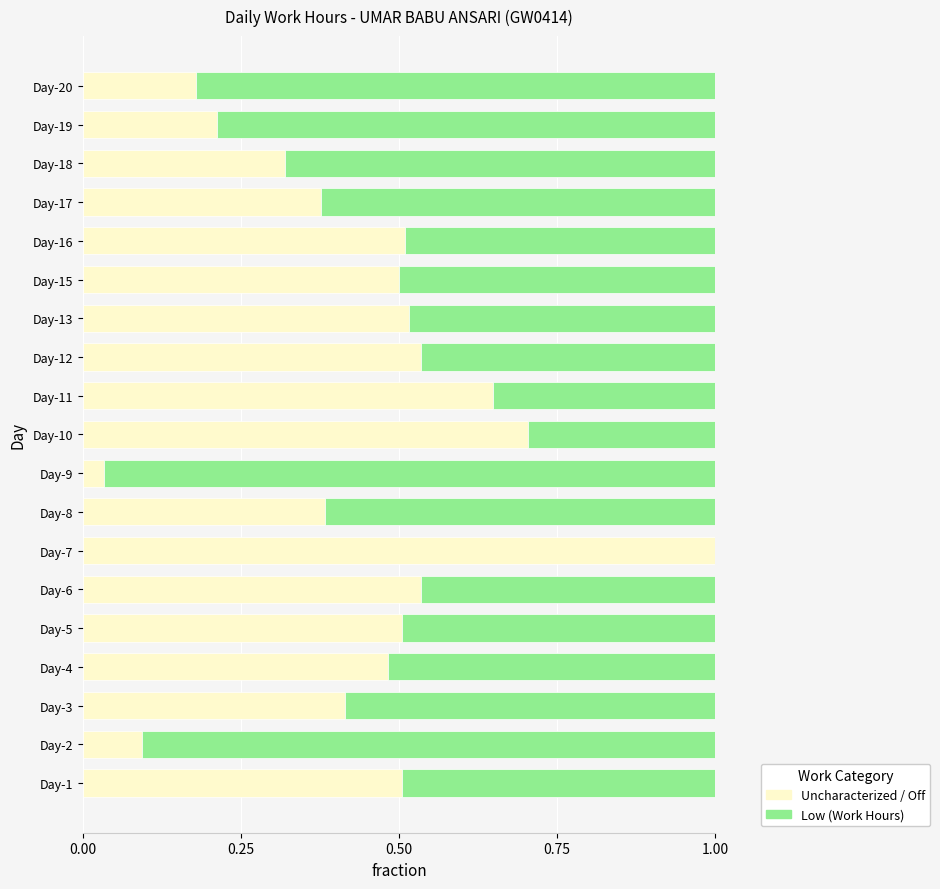

The value of Uncharacterized / Off at Day-15 is 0.8. True or false?

False